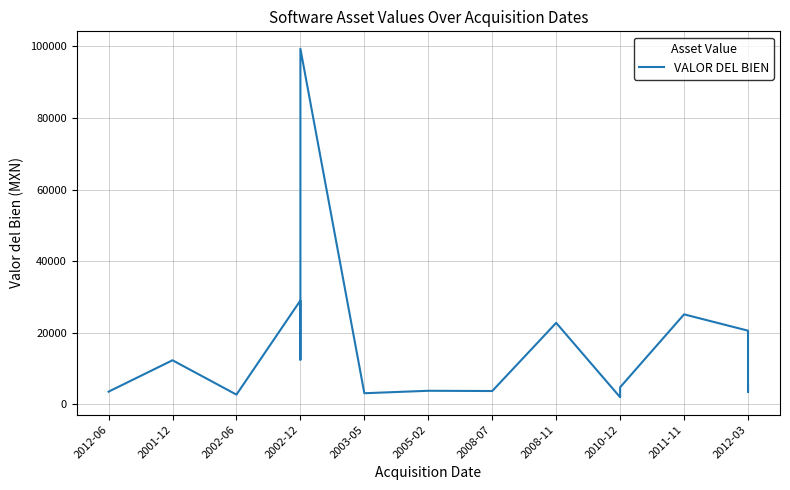

The value at 2003-05 is 3040.0. True or false?

True